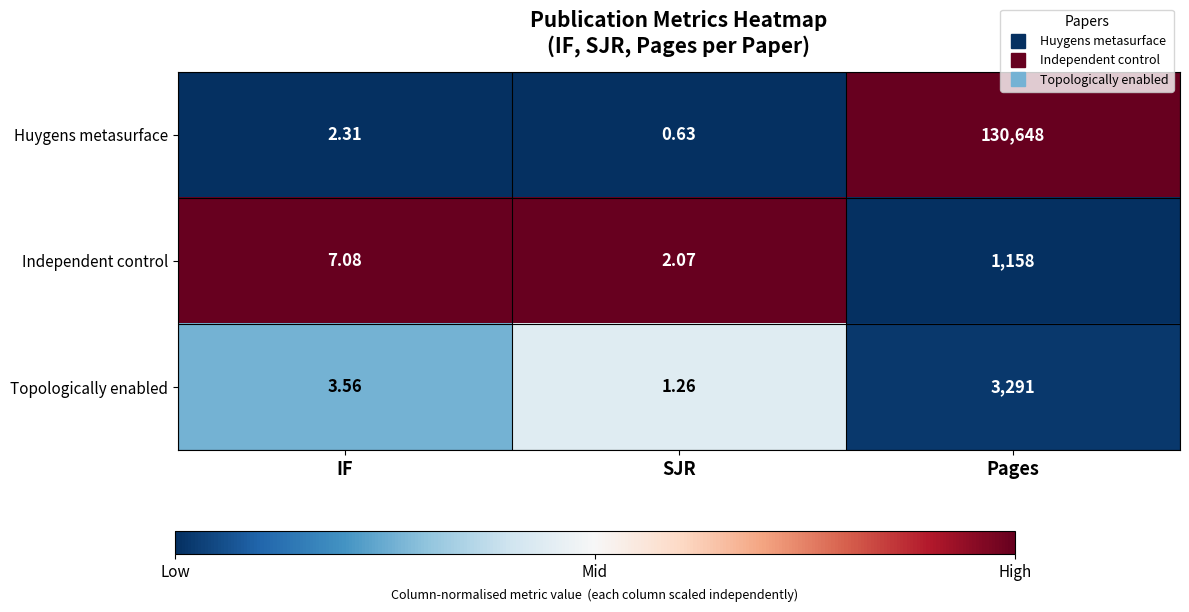

How many distinct data groups are displayed?

3